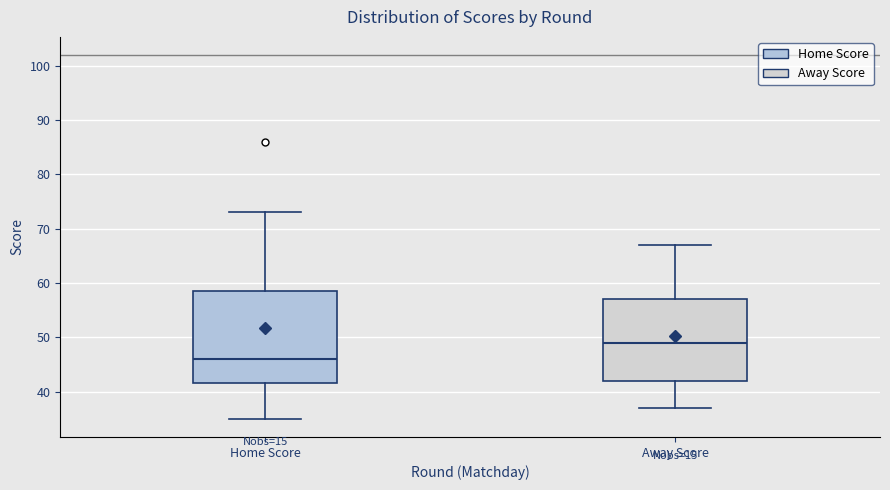

Where does the upper whisker of the box for Home Score end on the y-axis? The values are not printed on the chart, so give them approximately, as read against the axis.

73